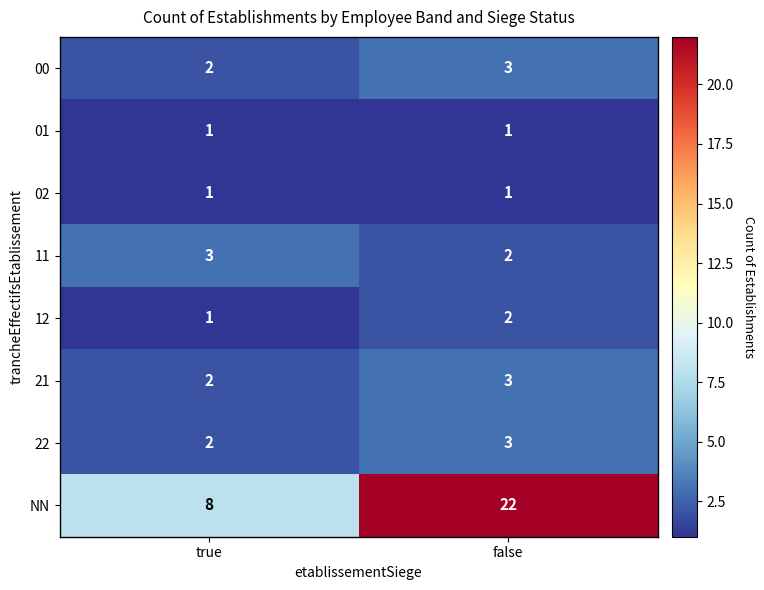

True or false: 02 has a value of 1 at true.

True